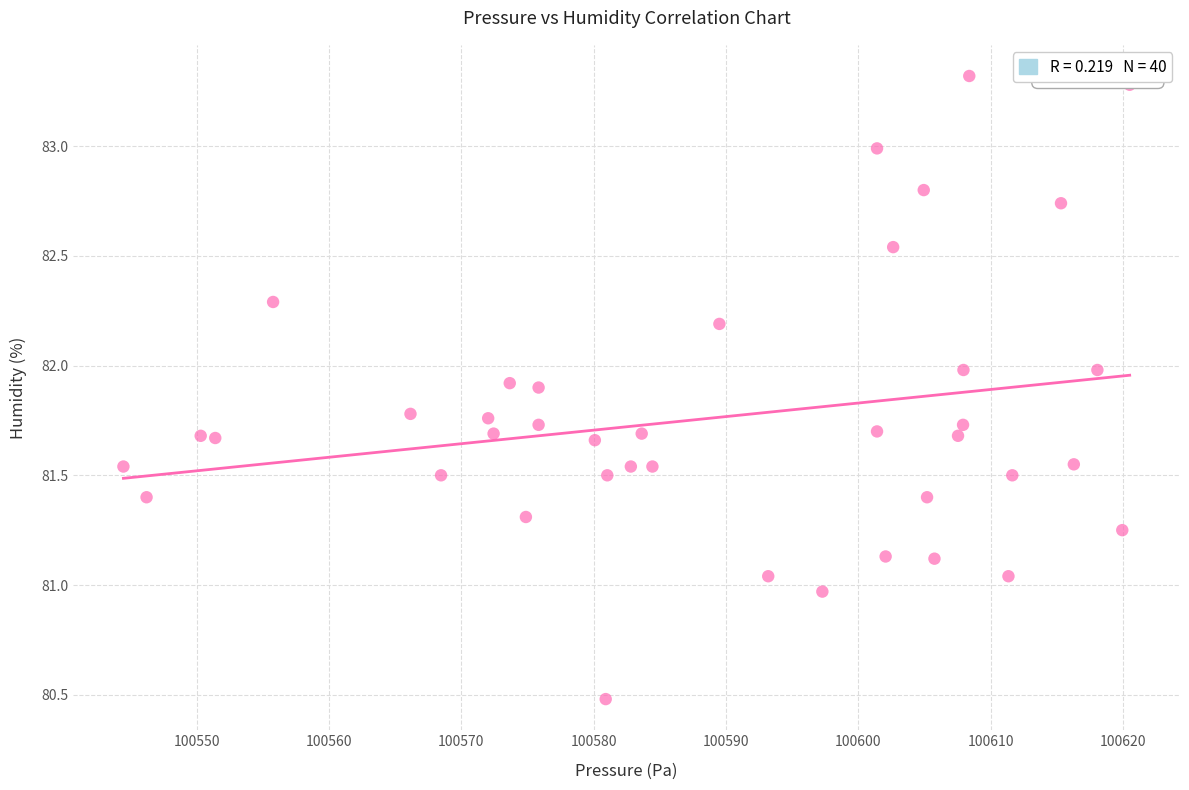

What is the range of X values (max minus min)?

76.0